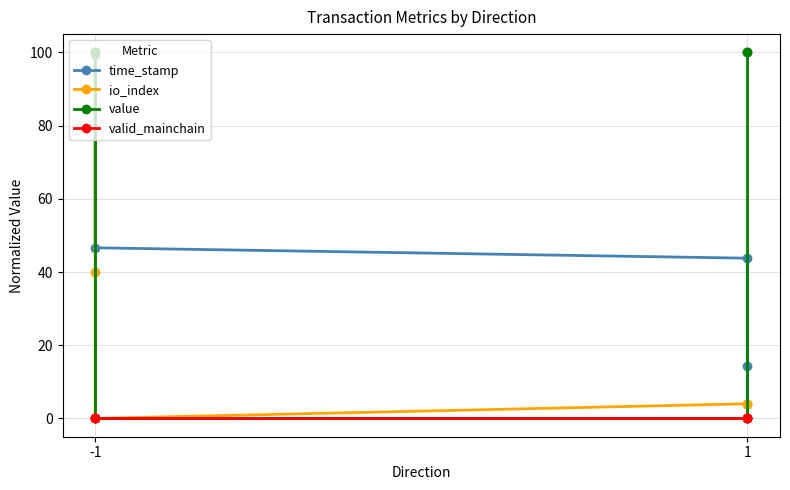

At which label does io_index first exceed 3?

-1